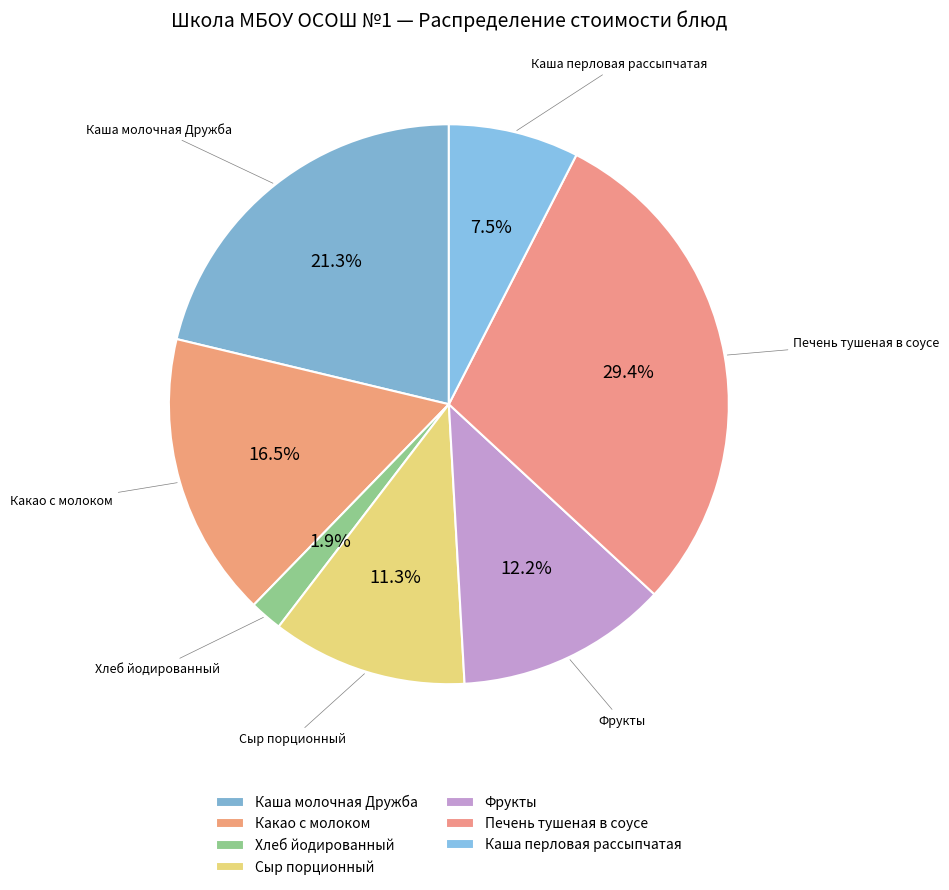

How many segments does this pie chart have?

7